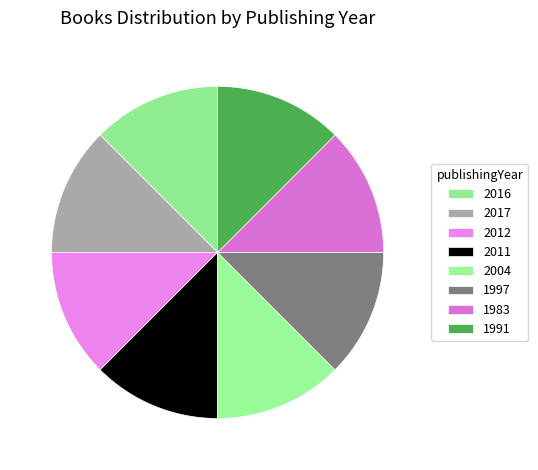

How many segments does this pie chart have?

8